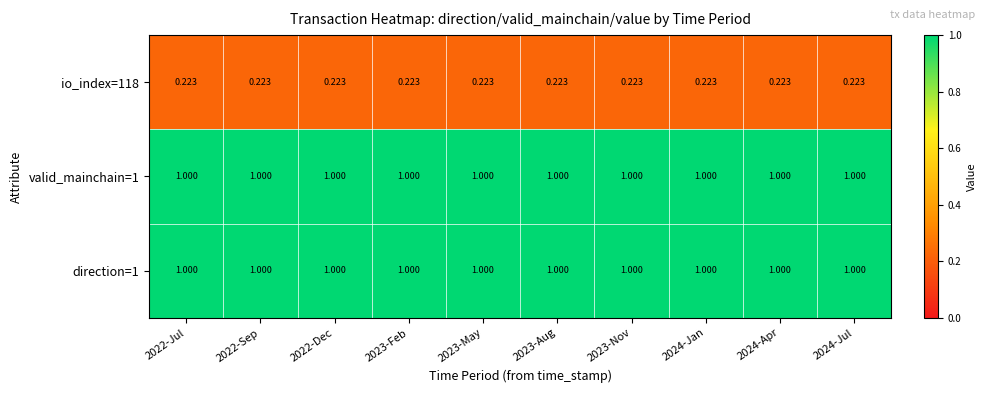

Is the value of io_index=118 at 2022-Dec greater than the value of direction=1 at 2023-Nov?

No